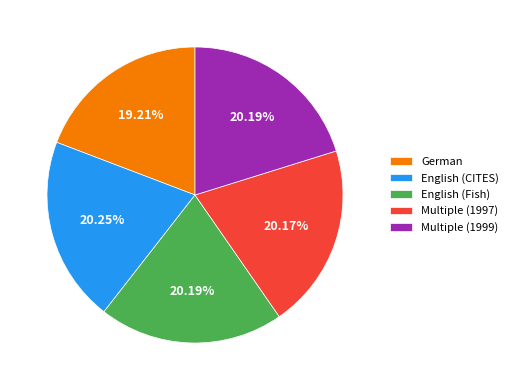

Count the number of slices in the pie.

5